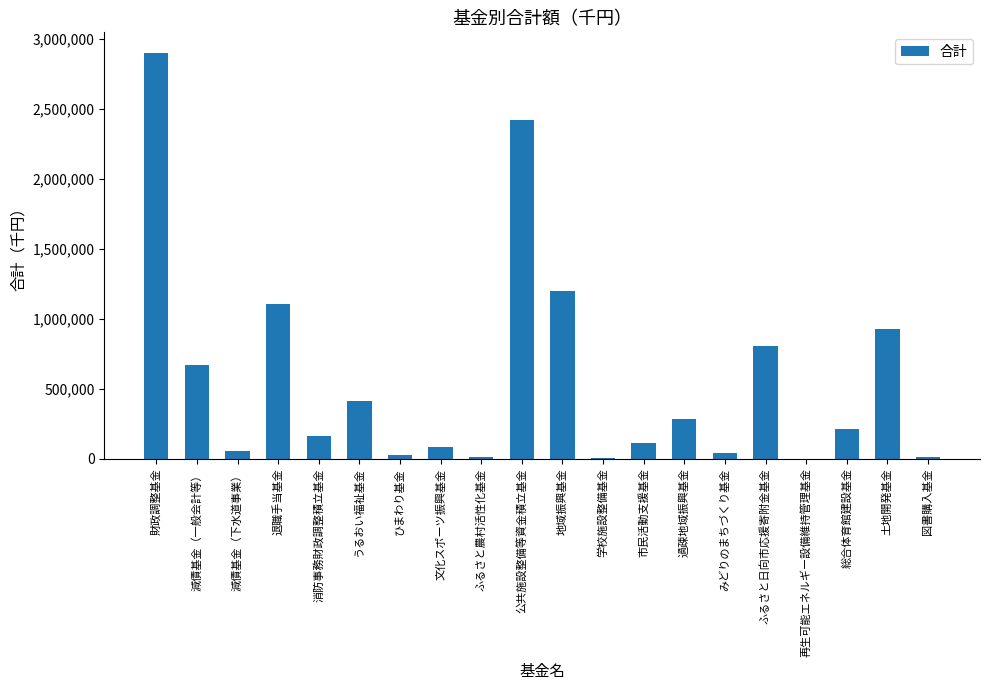

What is the sum of all values?

11419588